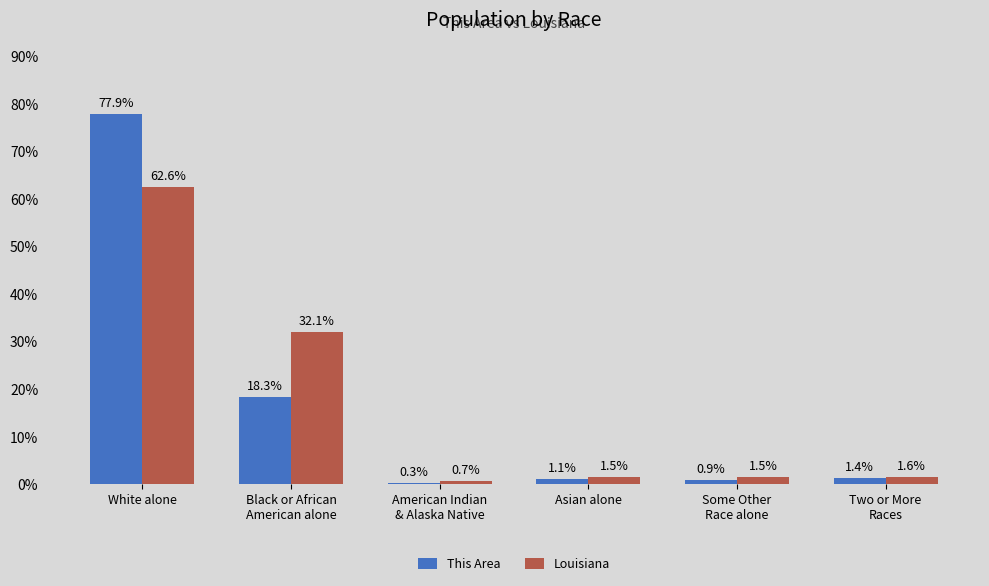

Reading left to right, what are all the values shown in this chart?

This Area: 77.9	18.3	0.3	1.1	0.9	1.4
Louisiana: 62.6	32.1	0.7	1.5	1.5	1.6